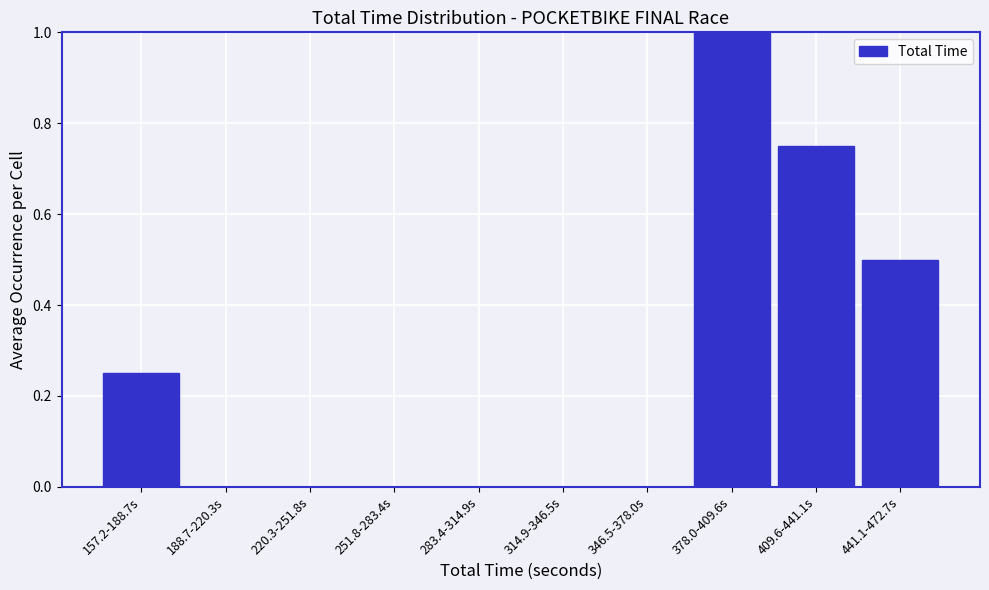

What is the greatest value displayed?

1.0